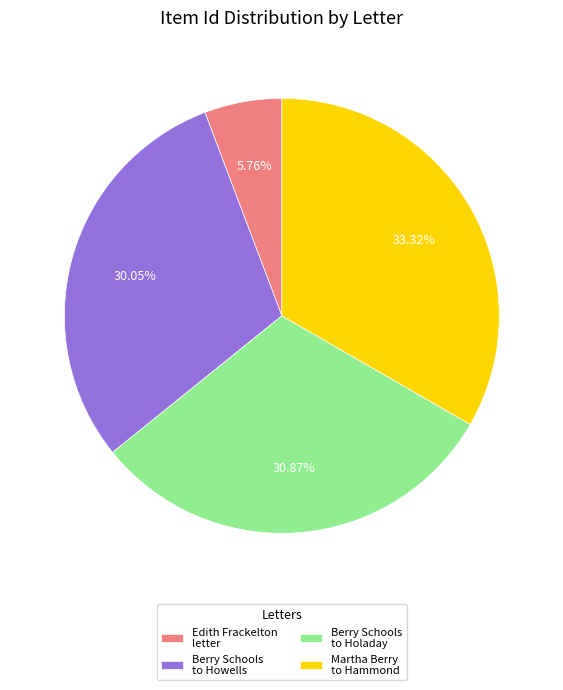

How many slices are in this pie chart?

4